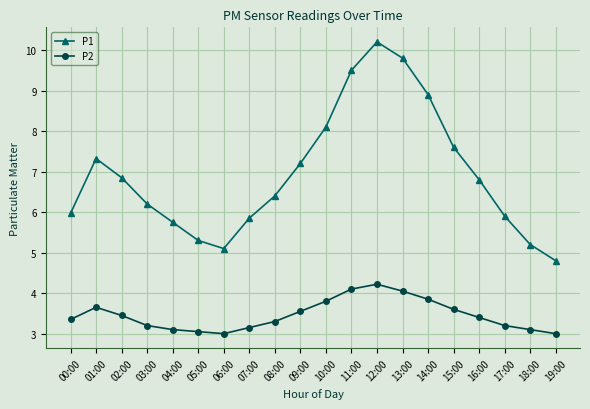

At which category does P2 reach its first local peak?

01:00